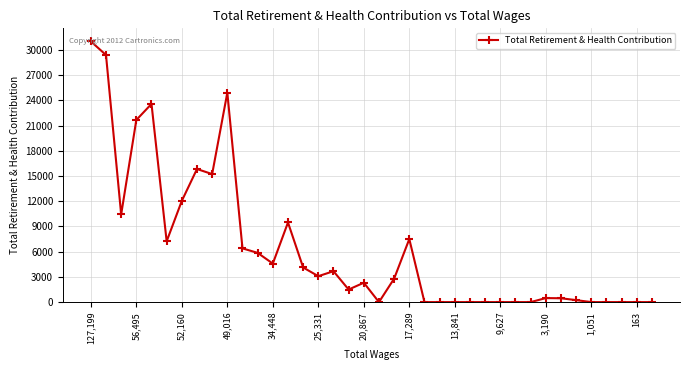

What is the maximum value shown in the chart?

31023